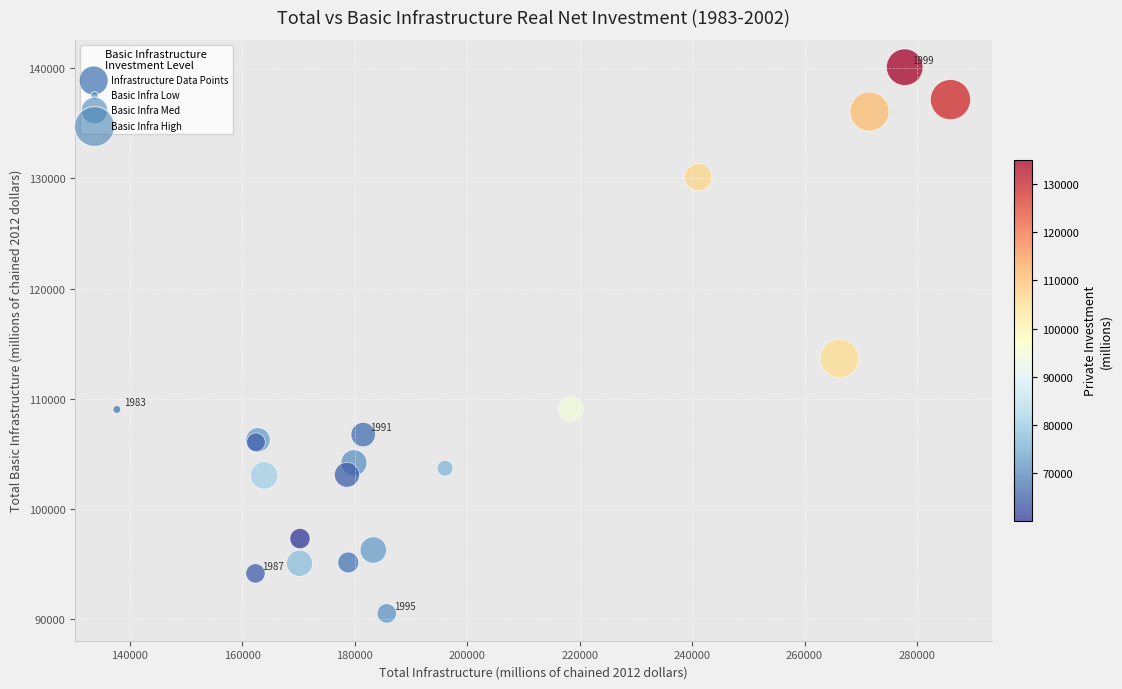

What Y value in the scatter plot is closest to 115302?

113651.8